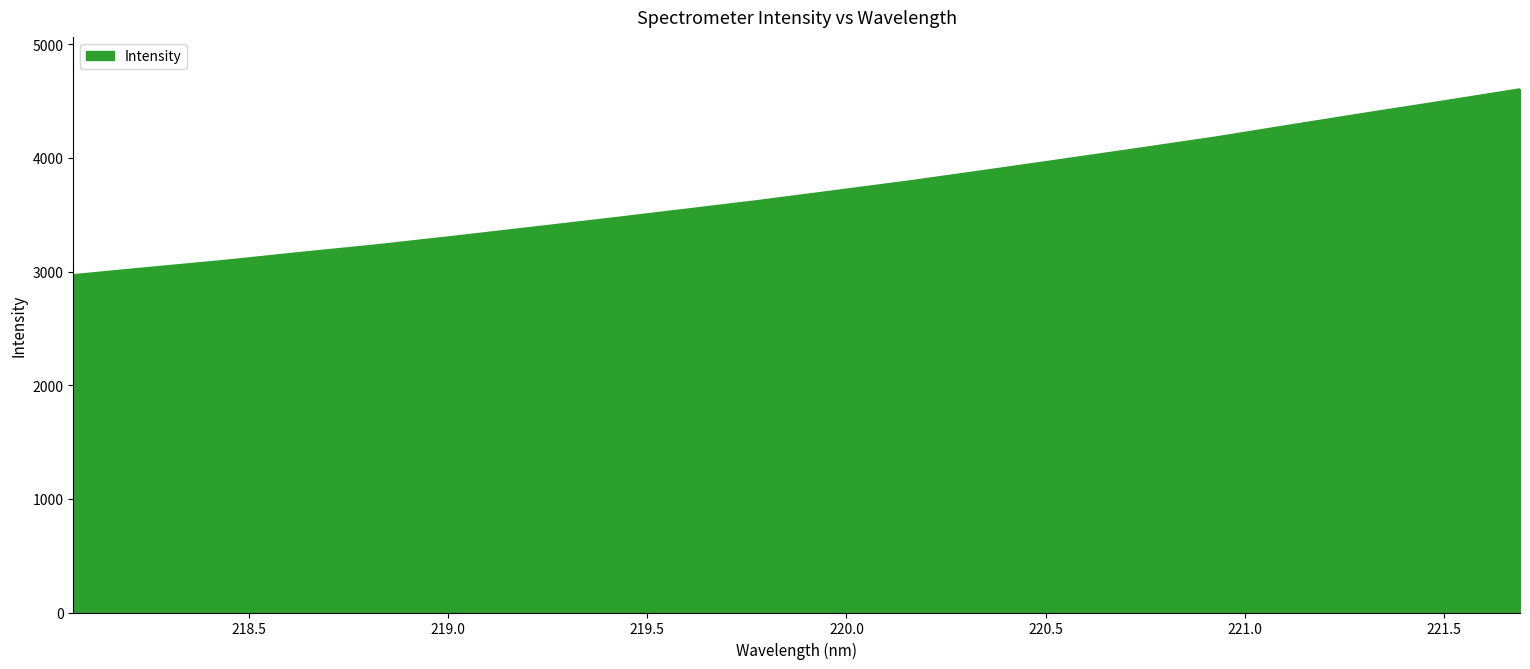

What is the difference between the maximum and minimum values?

1635.7